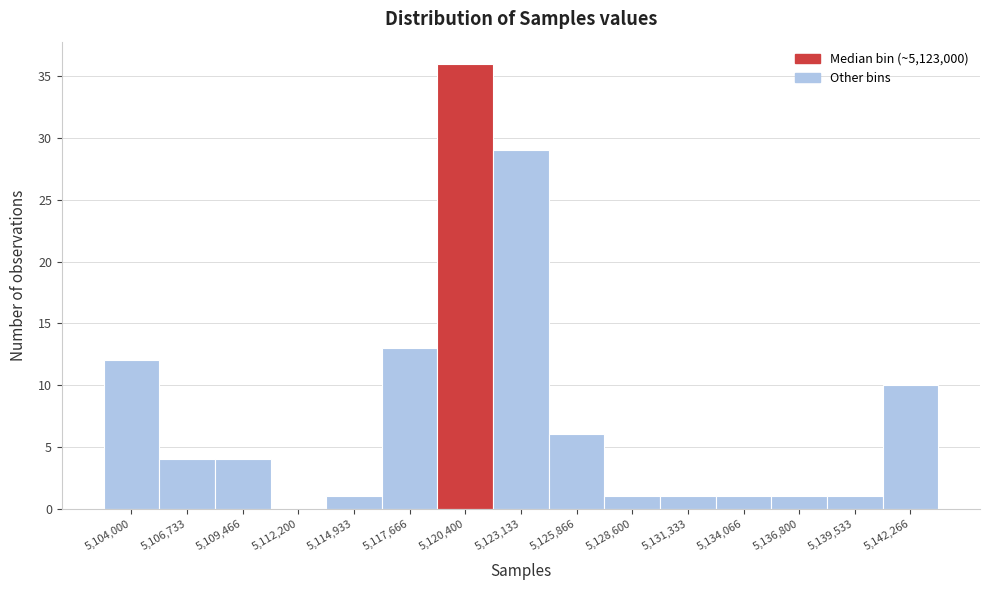

Reading right to left, transcribe all the data shown in this chart.

5,142,266=10	5,139,533=1	5,136,800=1	5,134,066=1	5,131,333=1	5,128,600=1	5,125,866=6	5,123,133=29	5,120,400=36	5,117,666=13	5,114,933=1	5,112,200=0	5,109,466=4	5,106,733=4	5,104,000=12